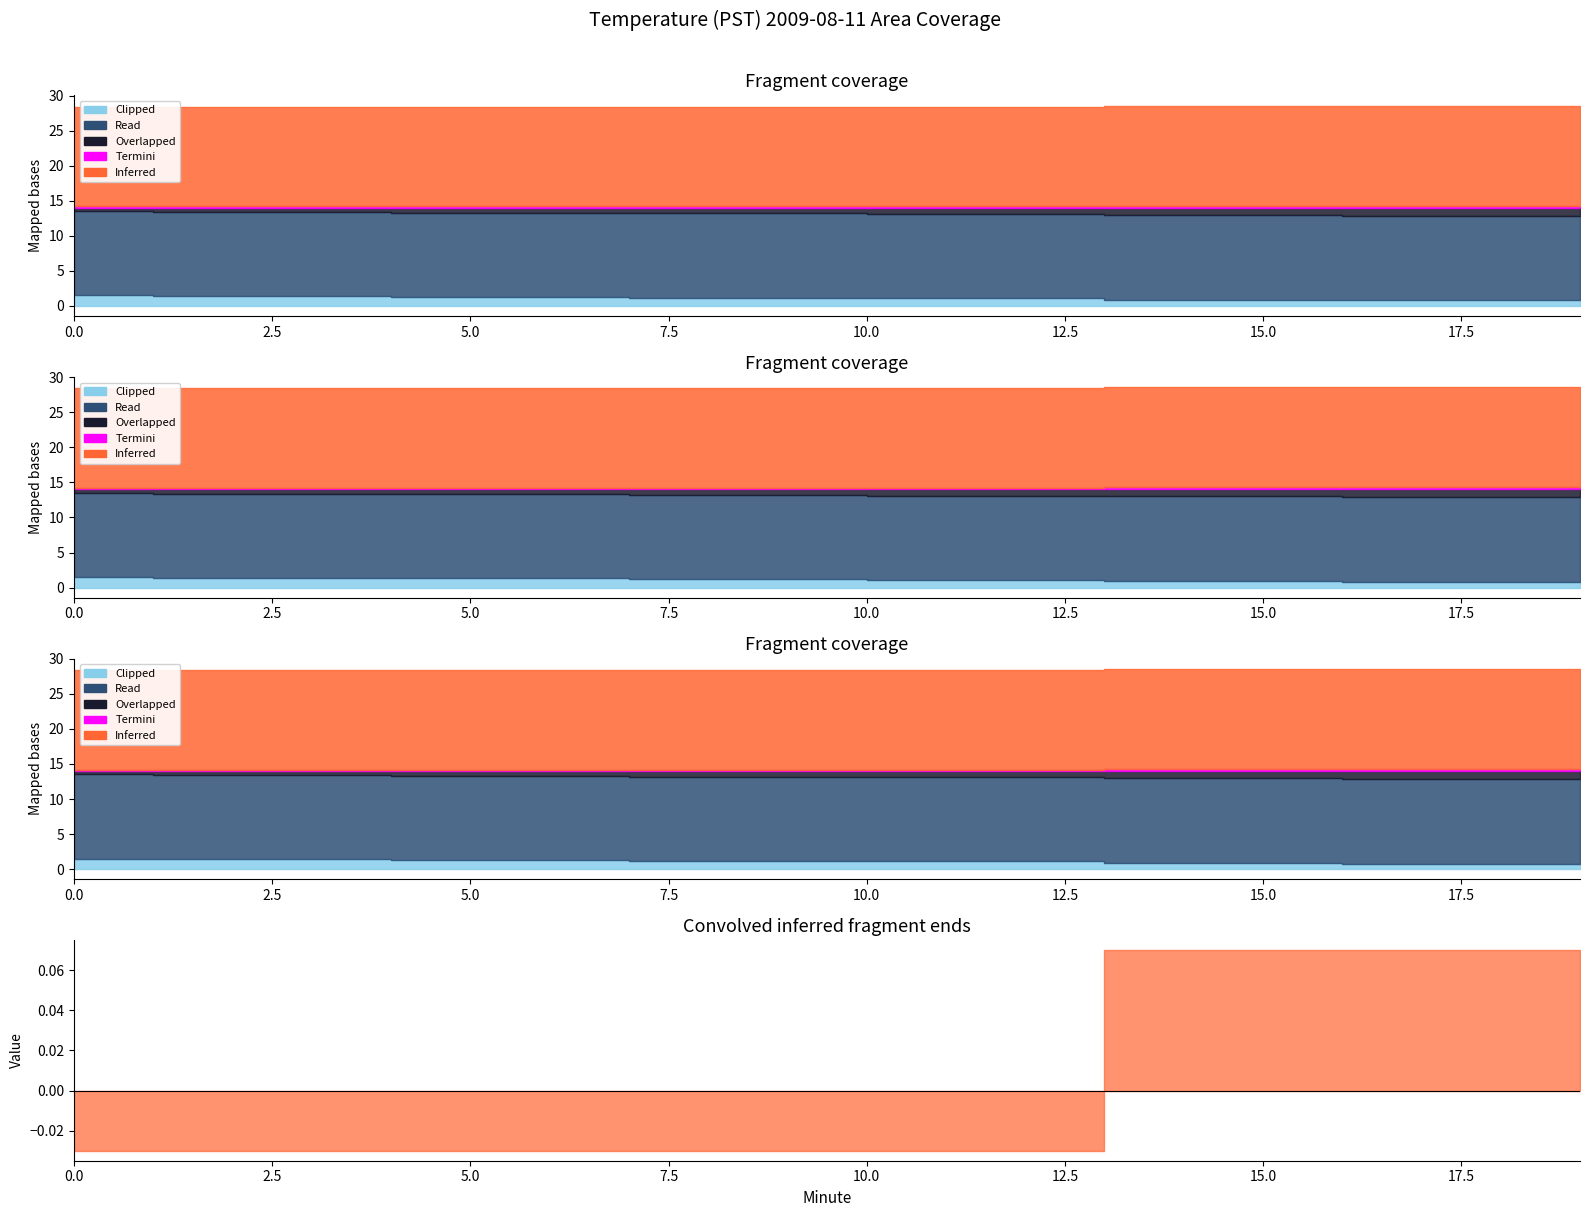

How many Inferred values are between 14 and 15?

20